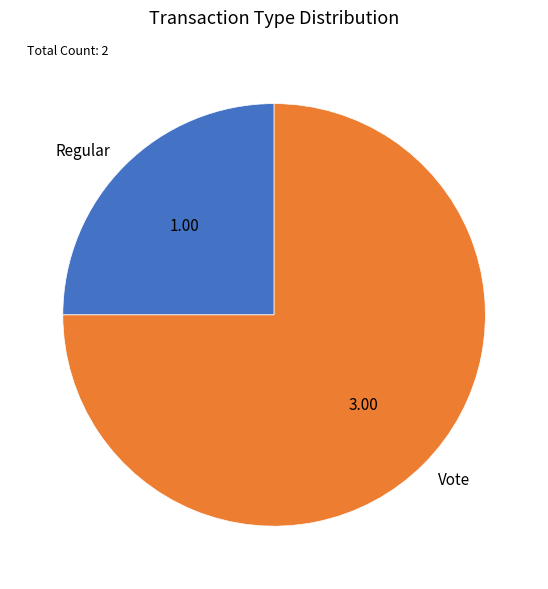

Between Vote and Regular, which is larger?

Vote